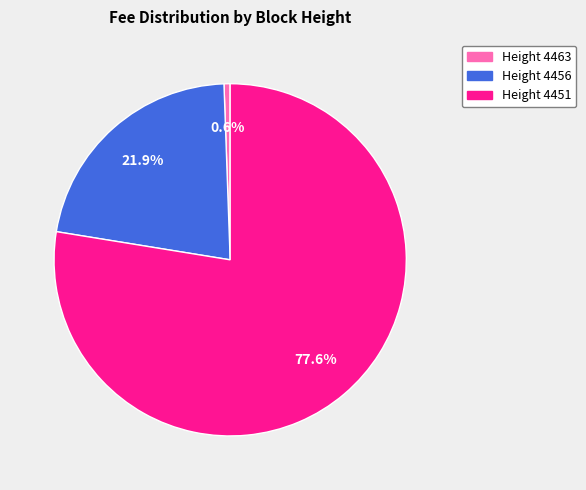

Is there a majority slice in this chart?

Yes